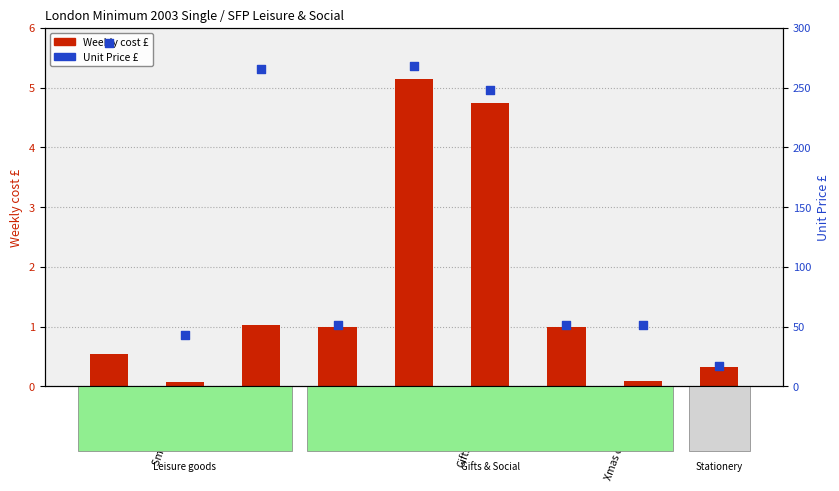

Which series has the largest total across all categories?

Unit Price £